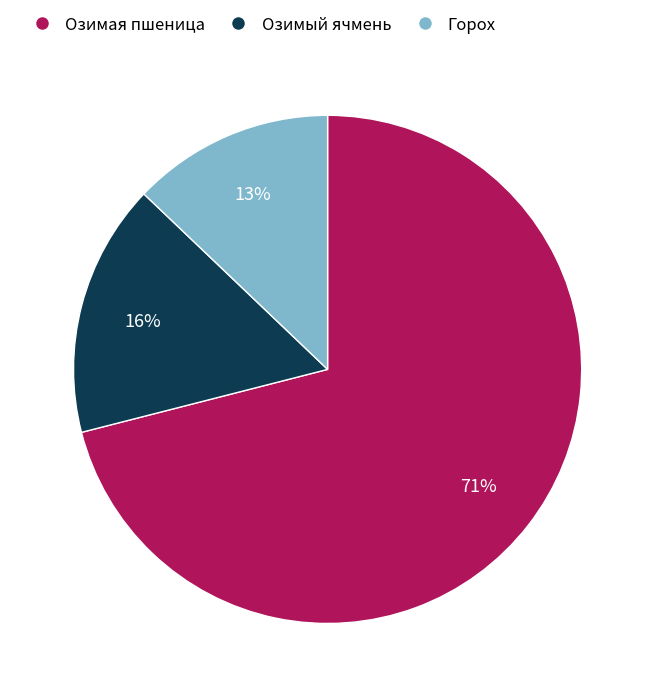

The Озимая пшеница slice represents 83% of the pie. True or false?

False